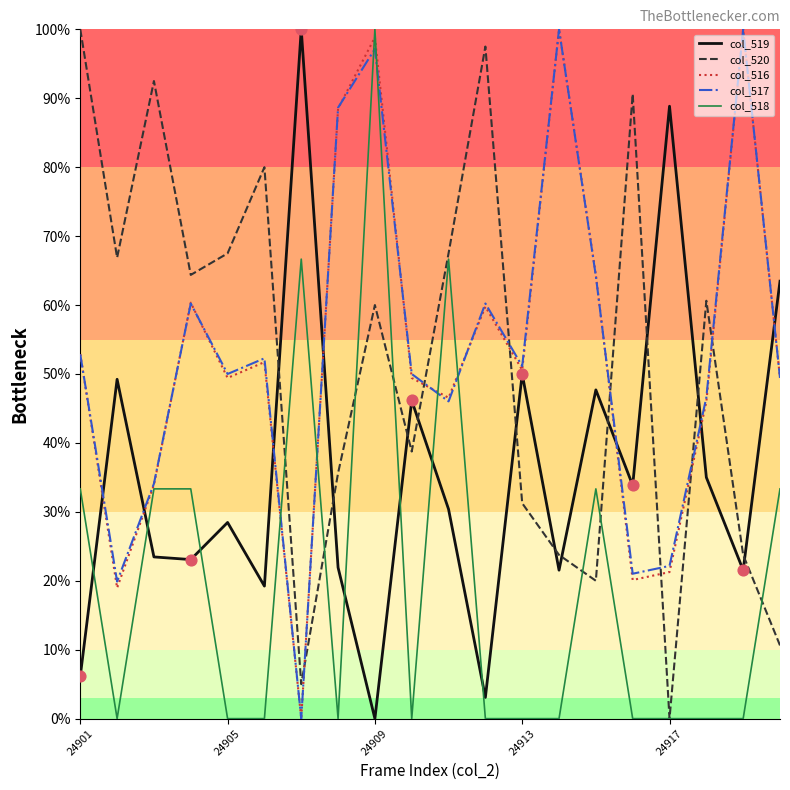

After their last crossing, which series has the higher values: col_519 or col_520?

col_519